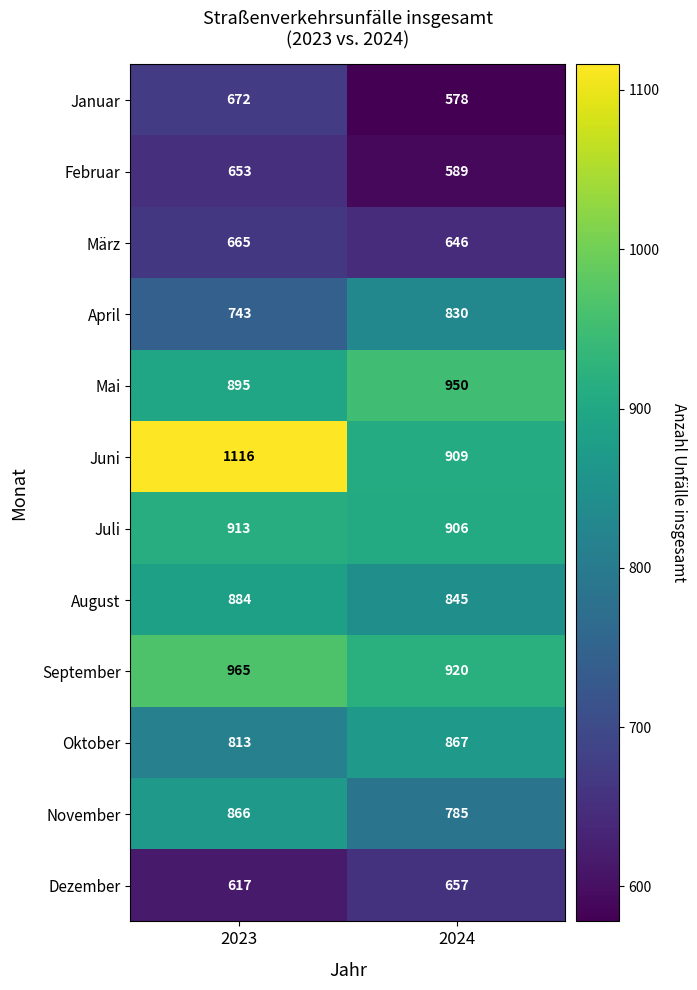

Reading left to right, what are all the values shown in this chart?

Januar: 2023=672	2024=578
Februar: 2023=653	2024=589
März: 2023=665	2024=646
April: 2023=743	2024=830
Mai: 2023=895	2024=950
Juni: 2023=1116	2024=909
Juli: 2023=913	2024=906
August: 2023=884	2024=845
September: 2023=965	2024=920
Oktober: 2023=813	2024=867
November: 2023=866	2024=785
Dezember: 2023=617	2024=657